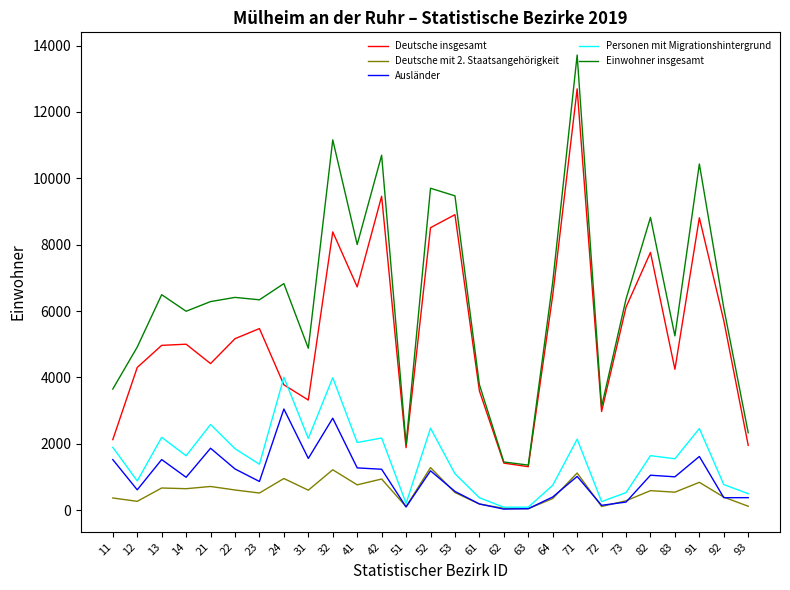

What is the minimum value for Einwohner insgesamt?

1360